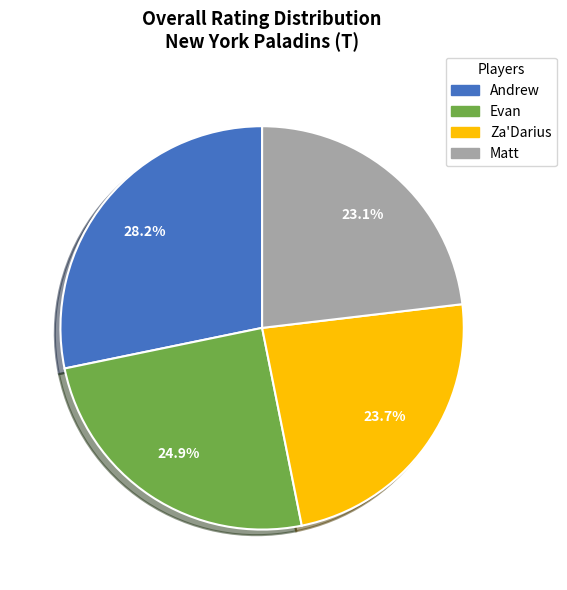

Between Matt and Za'Darius, which is larger?

Za'Darius